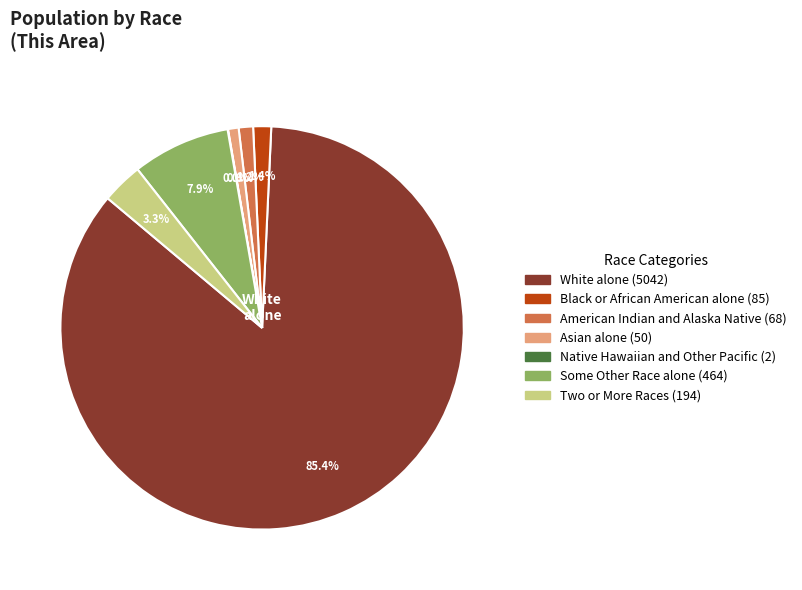

Is there a majority slice in this chart?

Yes